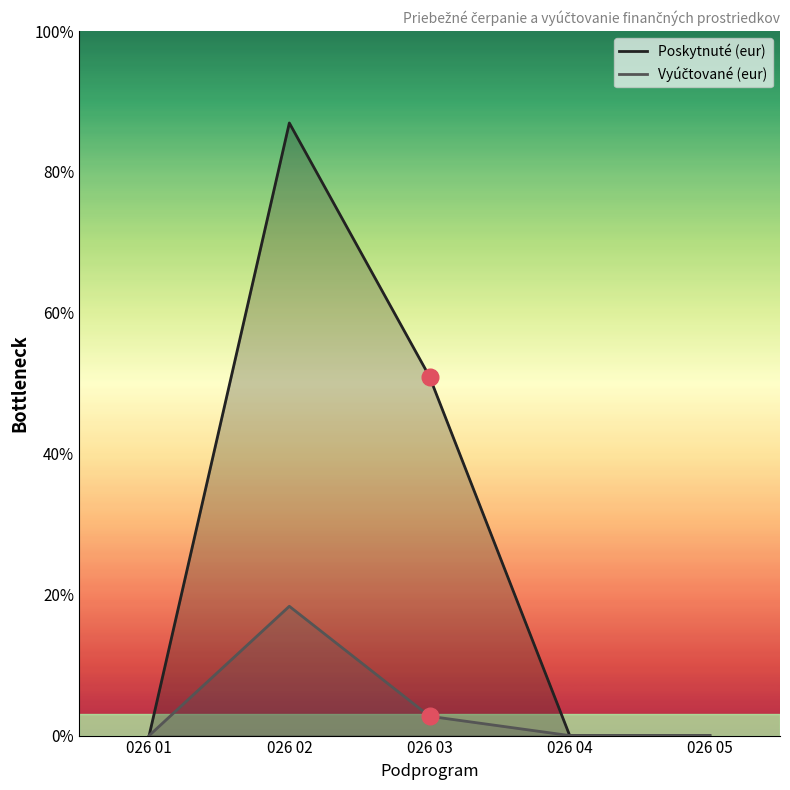

Rank the series by their maximum value, from highest to lowest.

Poskytnuté (eur), Vyúčtované (eur)